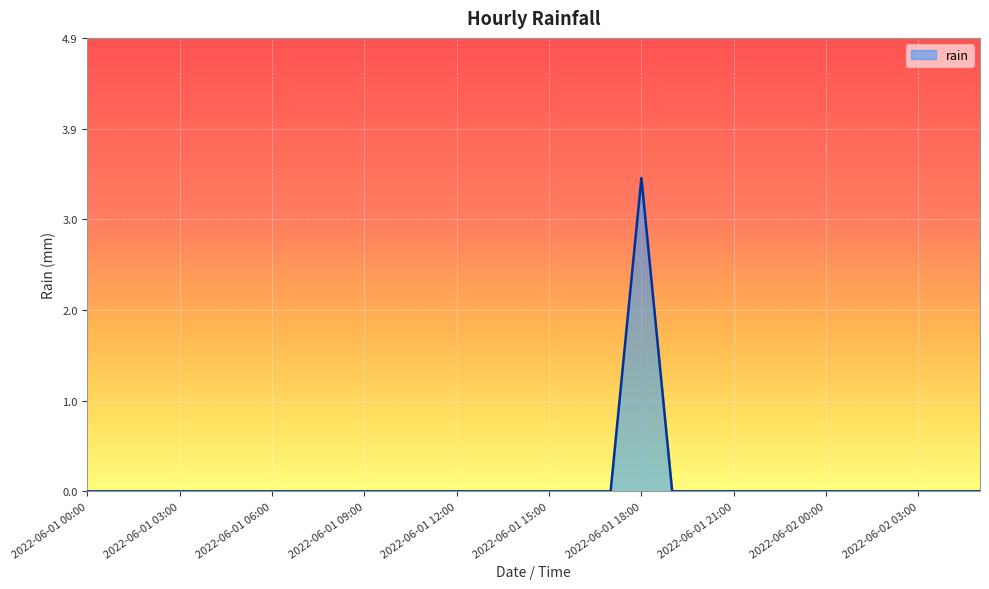

What is the maximum value shown in the chart?

3.4